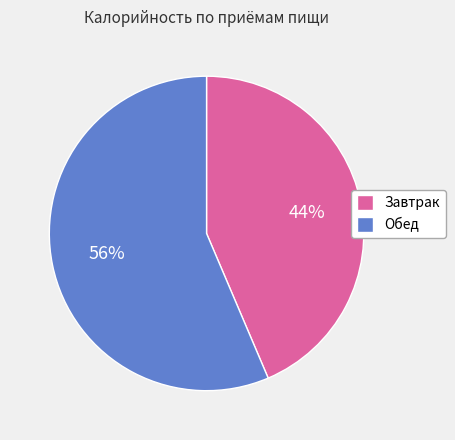

How many slices are in this pie chart?

2